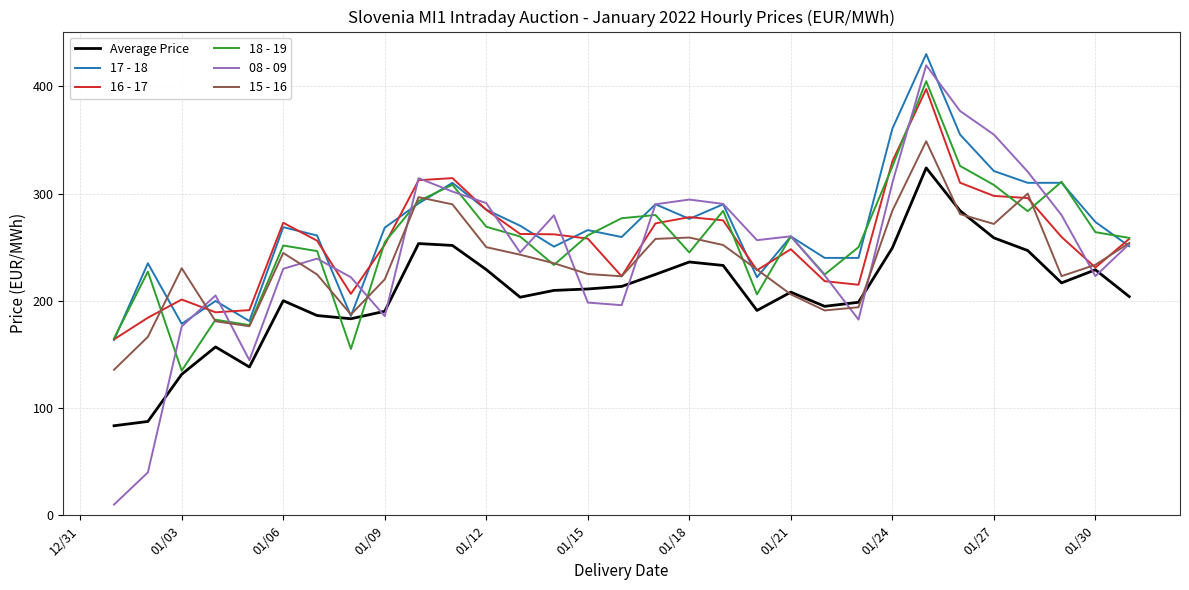

List the series in order of their peak value, lowest first.

Average Price, 15 - 16, 16 - 17, 18 - 19, 08 - 09, 17 - 18